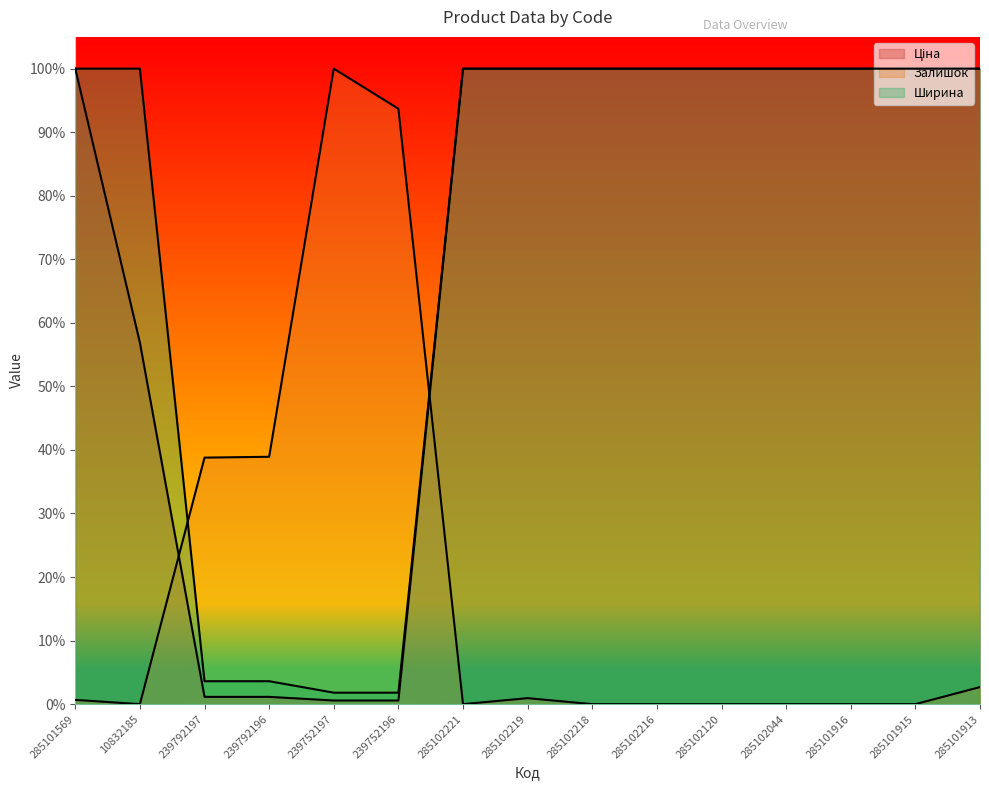

At which category is the sum across all series the highest?

285101913